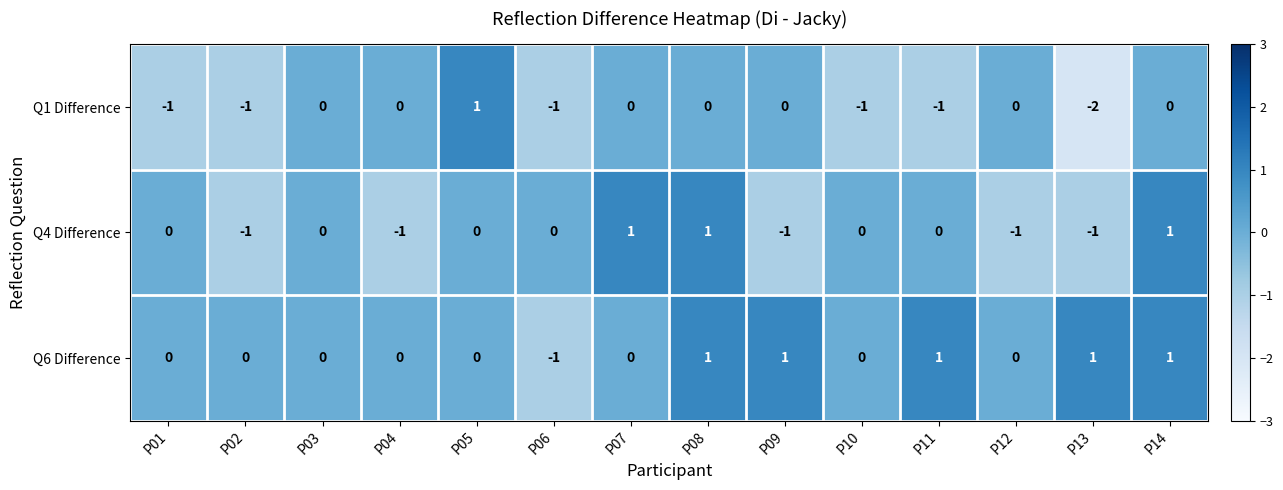

What is the difference between the maximum and minimum values in the Q1 Difference series?

3